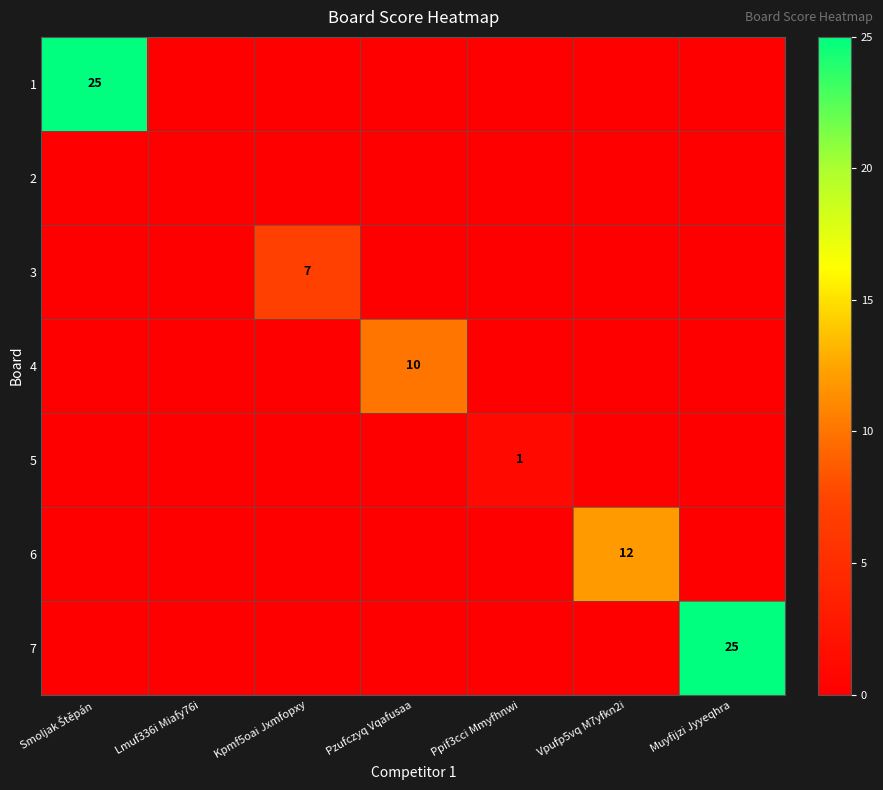

The 7 series shows 8 at Muyfijzi Jyyeqhra. True or false?

False